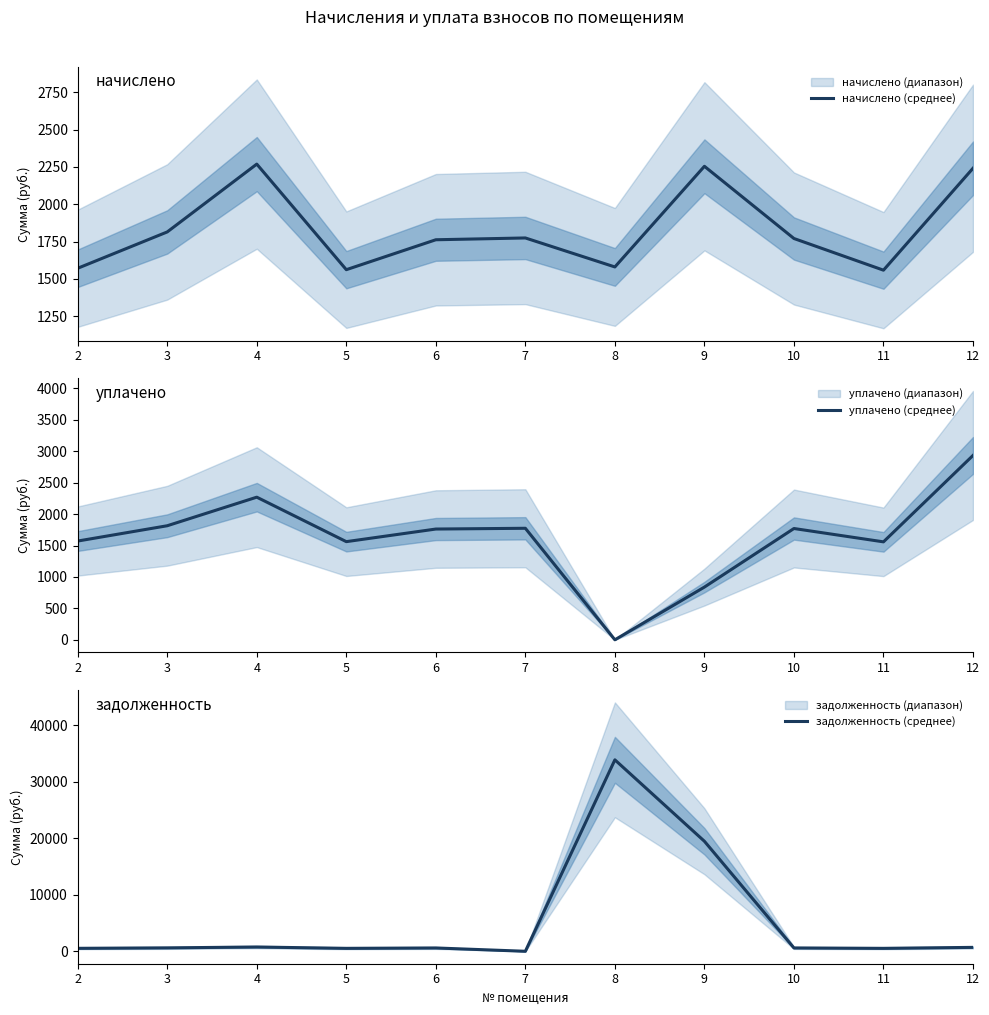

Does the chart have visible grid lines?

No